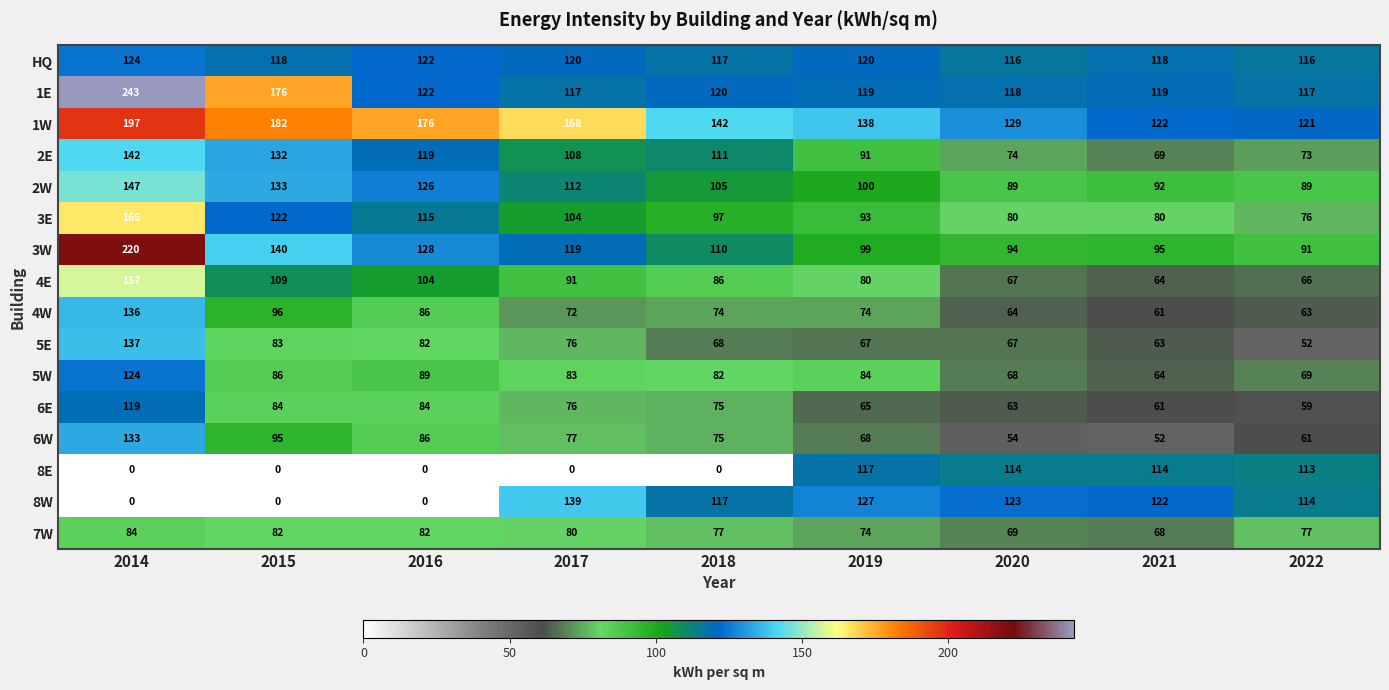

What is the total value across all series at 2015?

1638